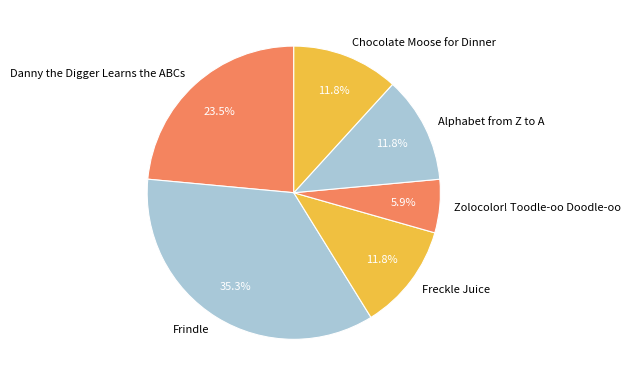

How many segments does this pie chart have?

6